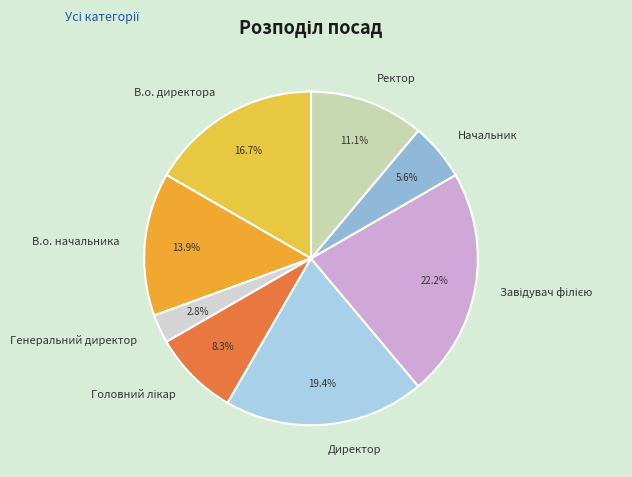

Is there any slice that represents more than half of the pie?

No